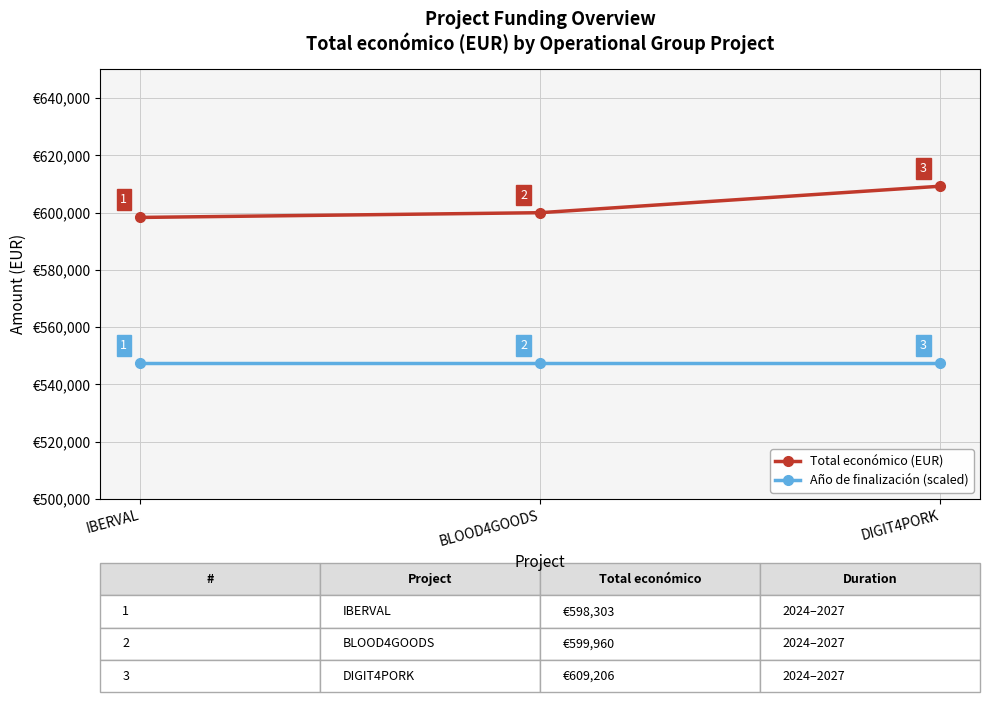

What is the average value of the Año de finalización (scaled) series?

547290